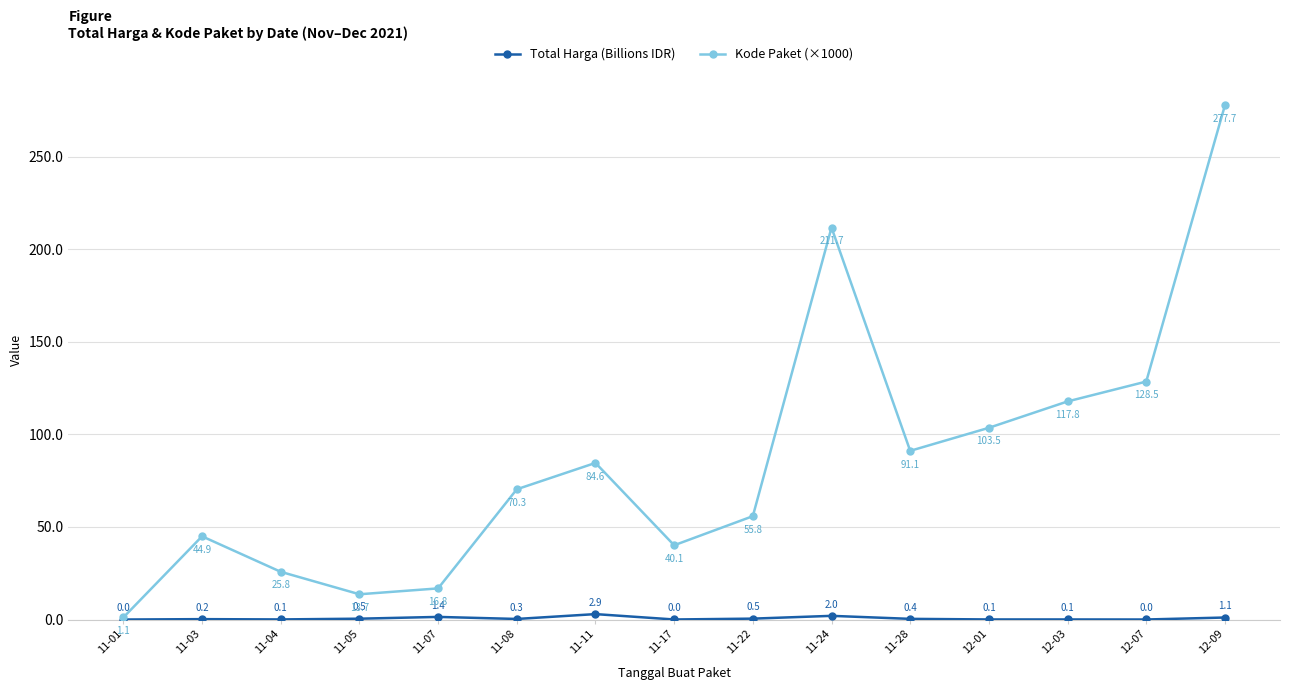

Does the chart display data point markers on the line(s)?

Yes